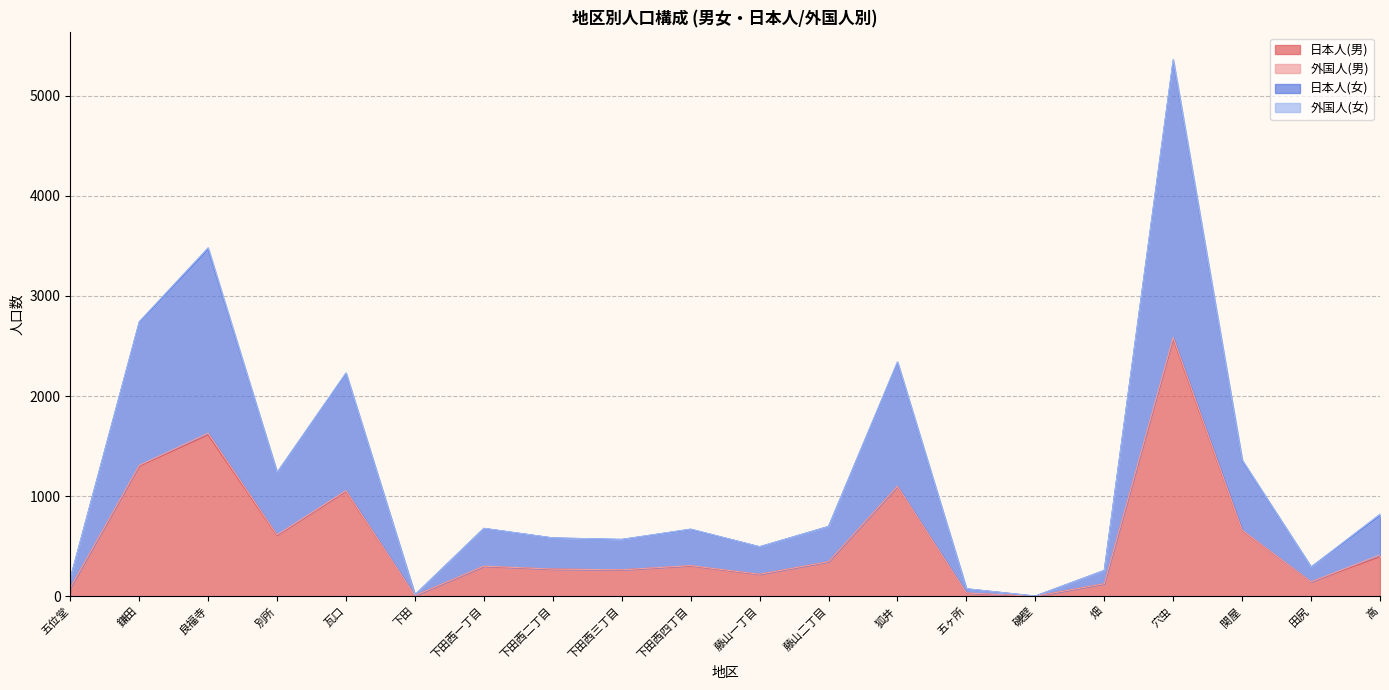

The value of 日本人(男) at 別所 is 607. True or false?

True